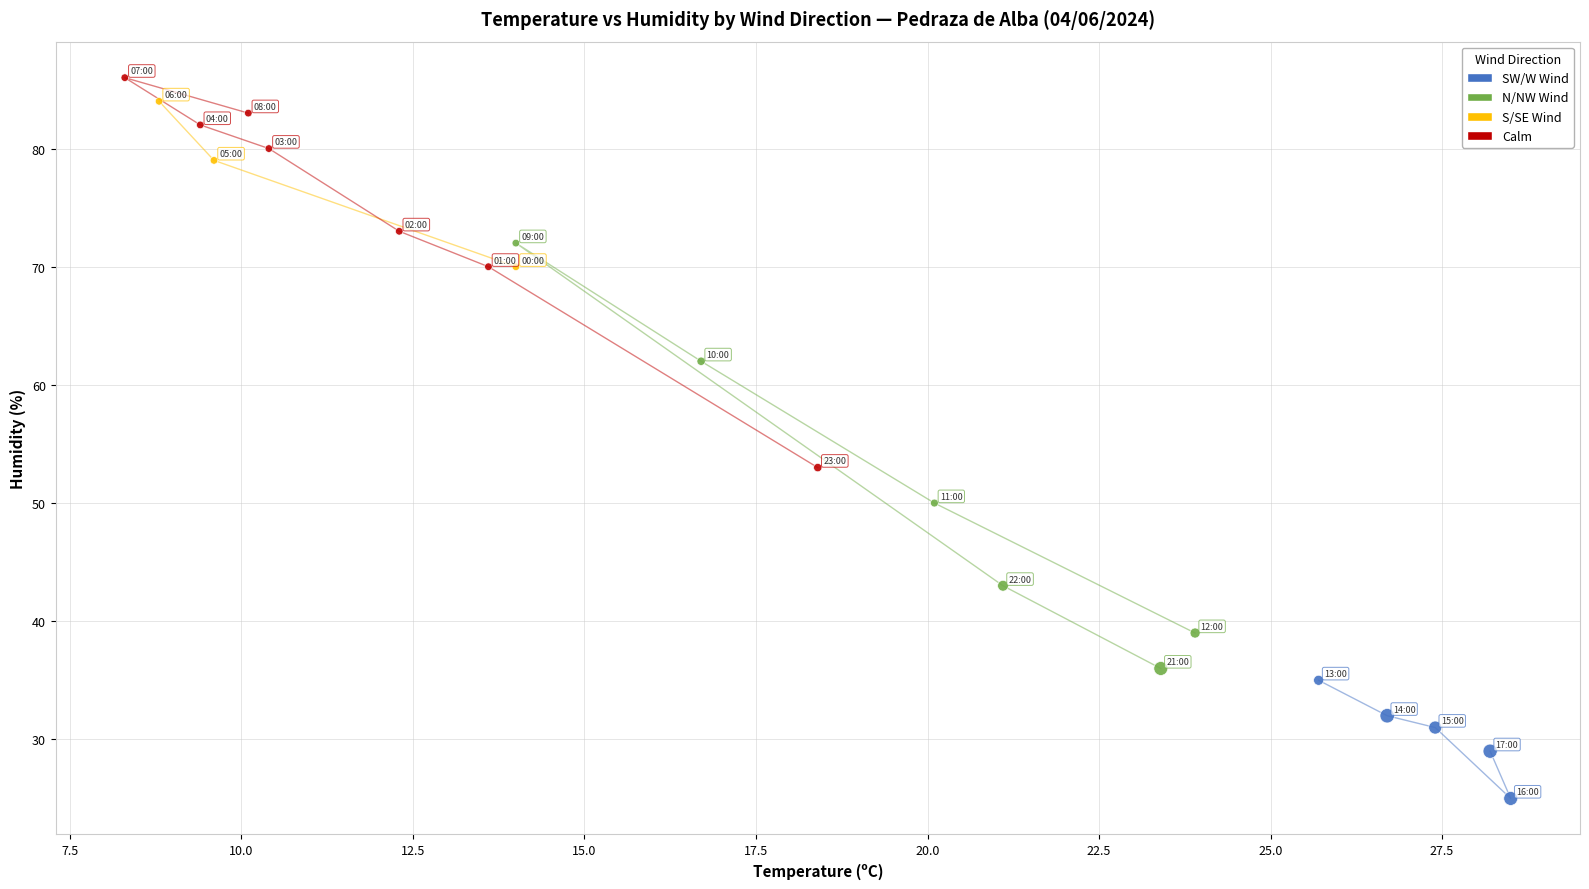

Which series contains the lowest Y value?

SW/W Wind